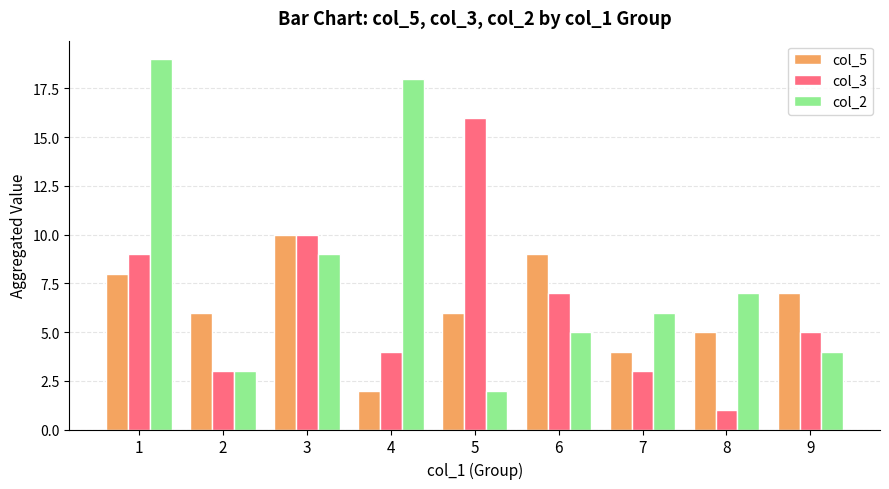

What value does the col_3 series have at 1, to the nearest 10?

10